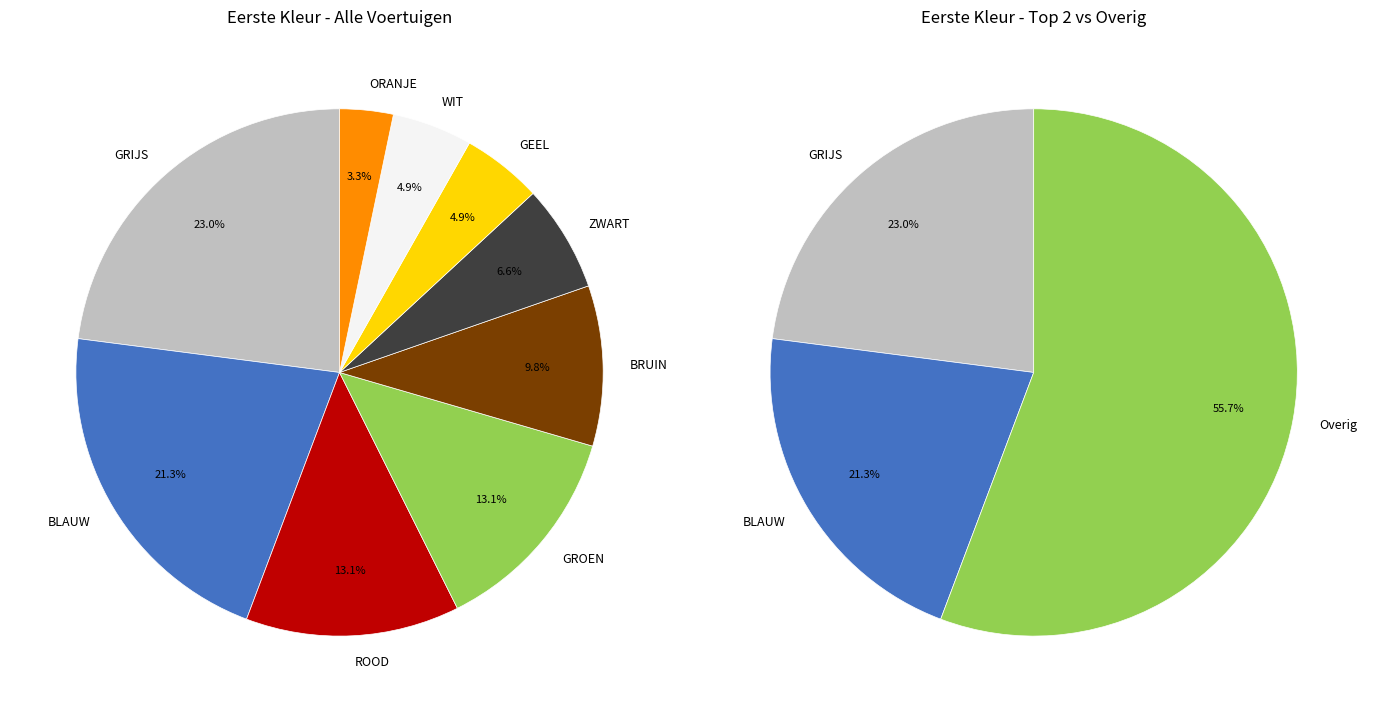

Count the number of slices in the pie.

9